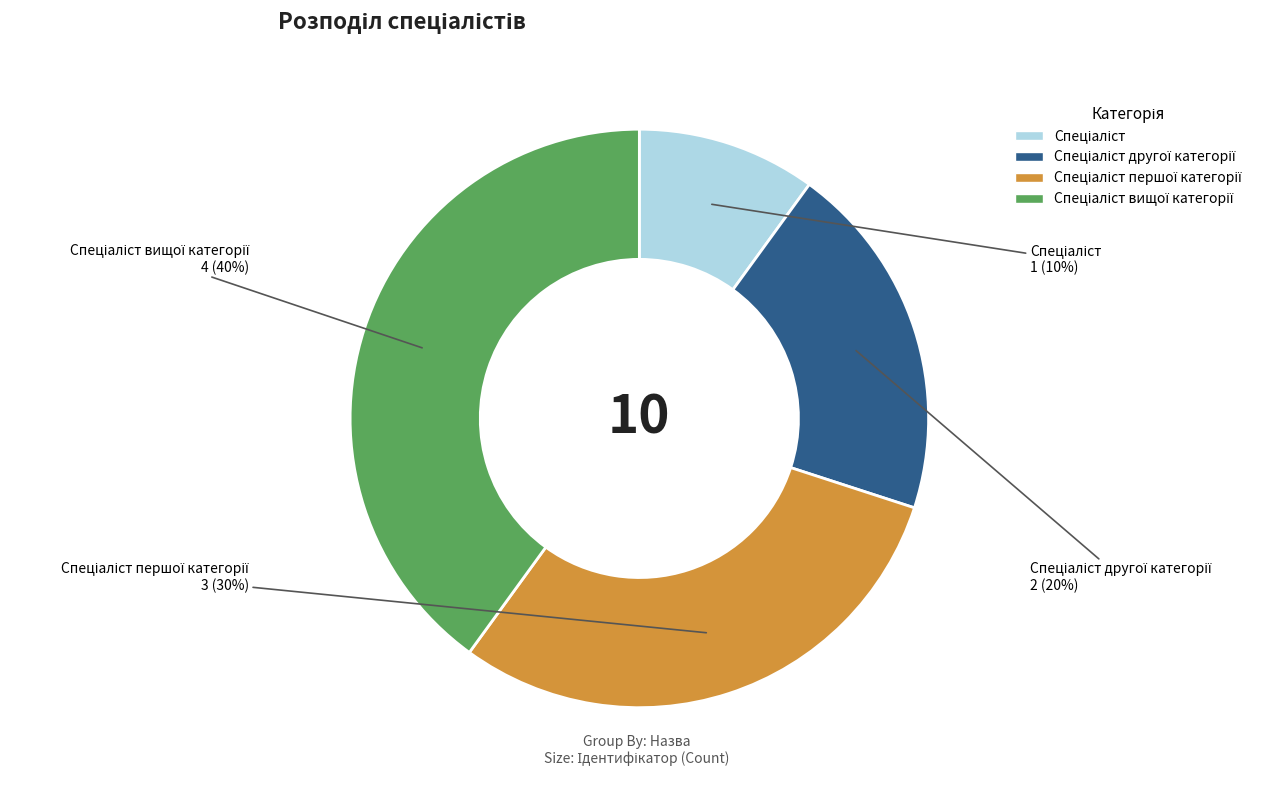

Is there a majority slice in this chart?

No